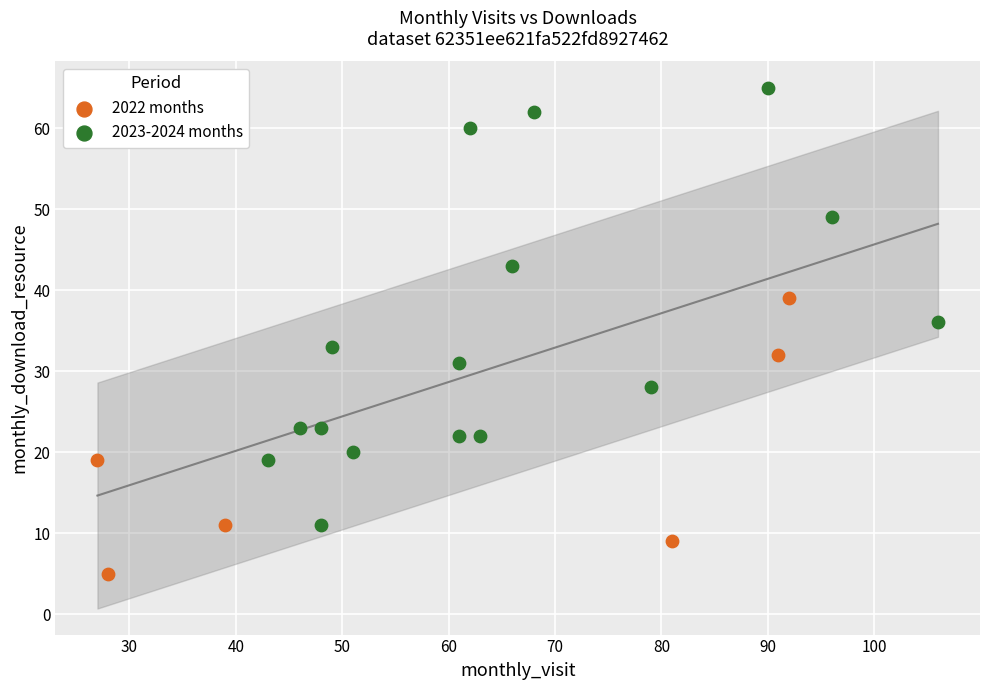

Which series reaches the minimum Y coordinate?

2022 months